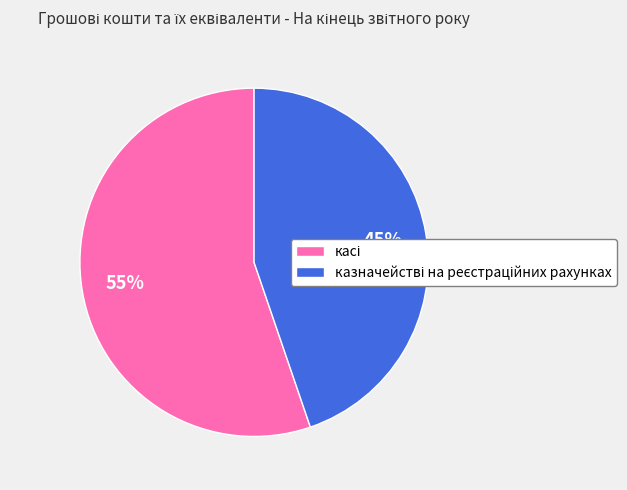

Is there any slice that represents more than half of the pie?

Yes